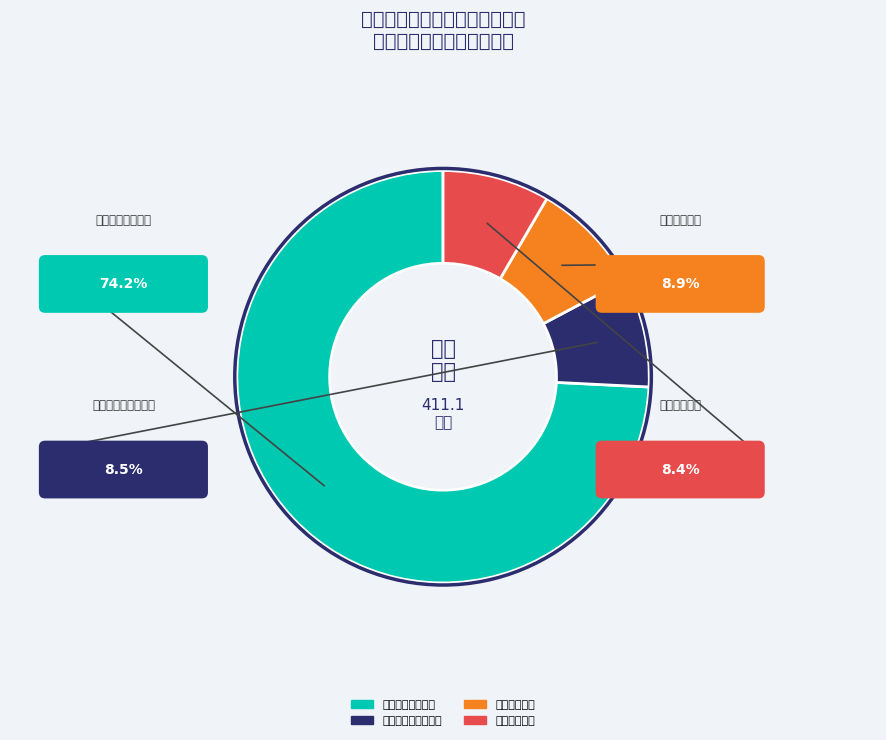

Which slice is the largest?

一般公共服务支出